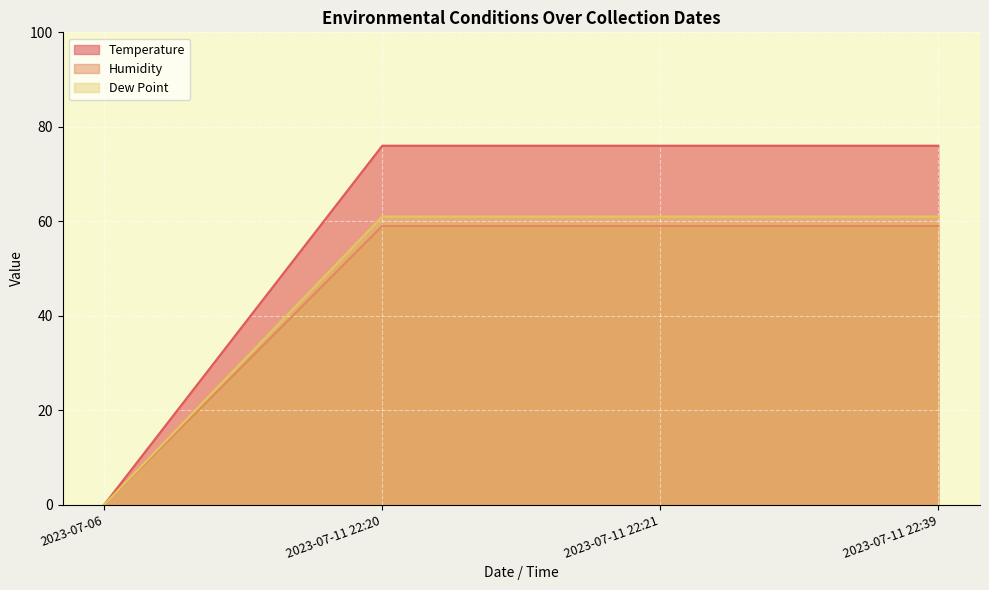

True or false: Dew Point and Temperature cross at least once.

False